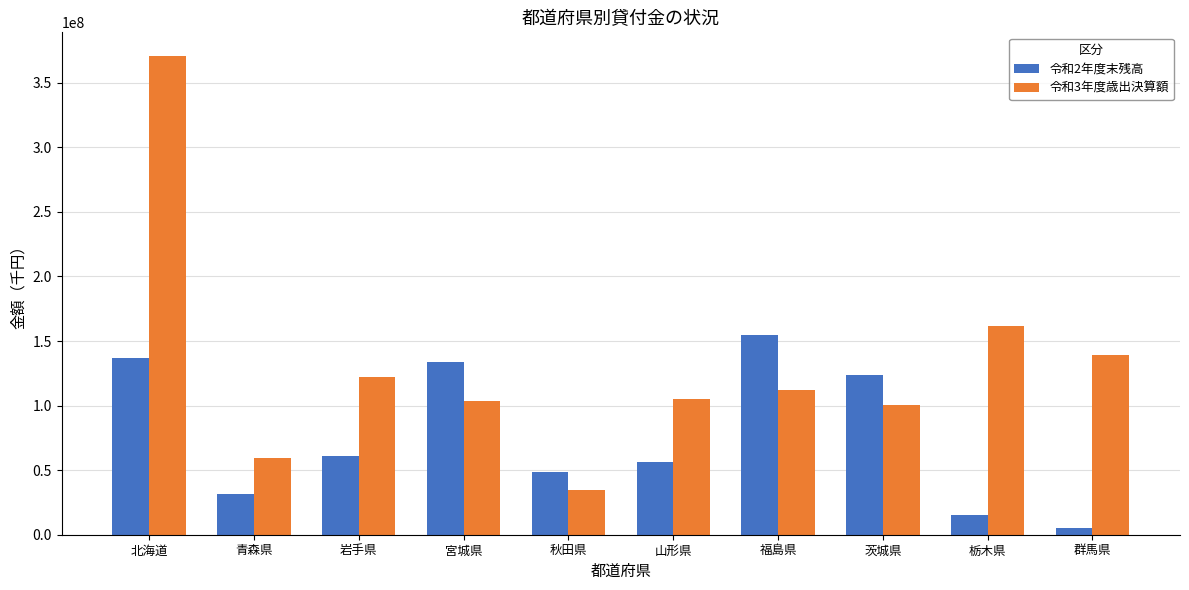

What is the difference between the highest and lowest values at 茨城県?

23230633